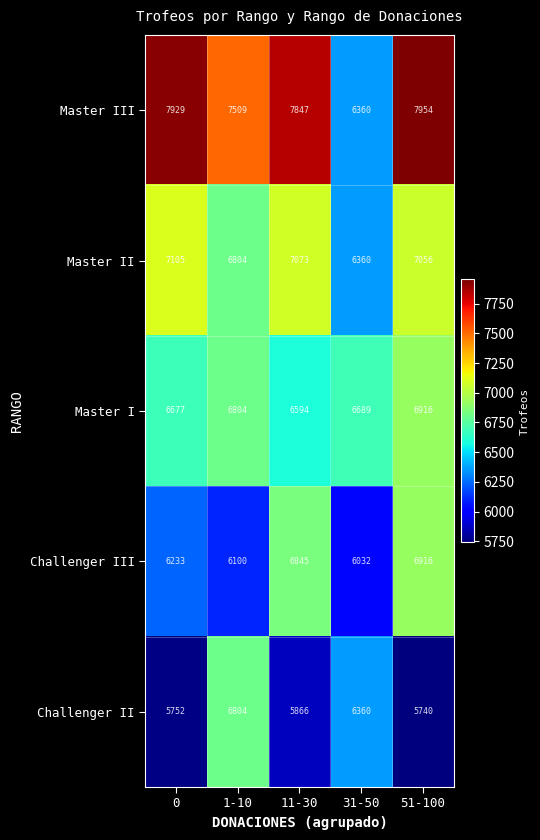

Is it true that Challenger III equals 6233 at 0?

True